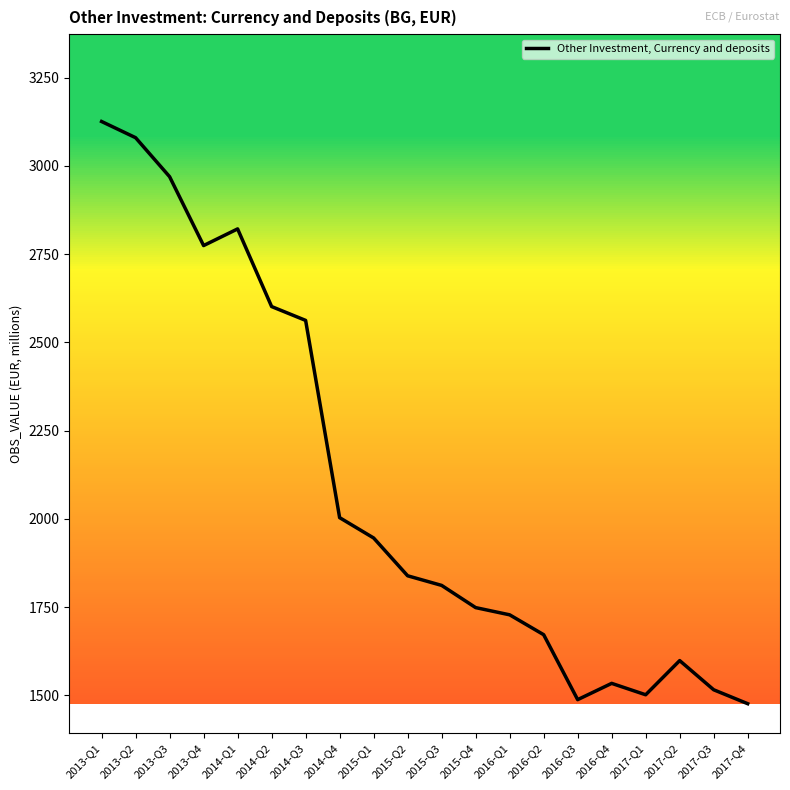

What is the greatest value displayed?

3125.9